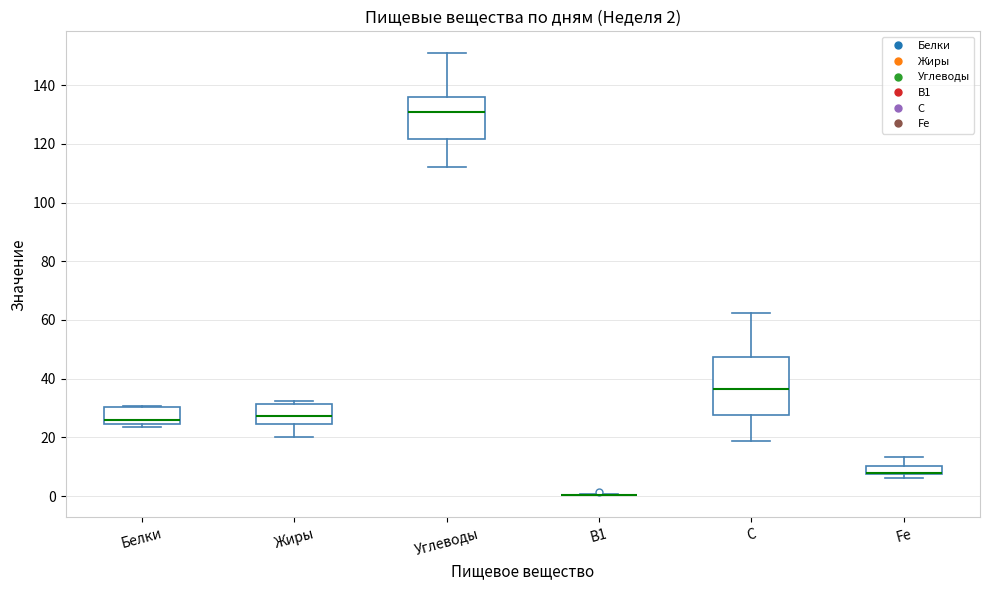

Which box is the tallest, from its lower edge to its upper edge?

С